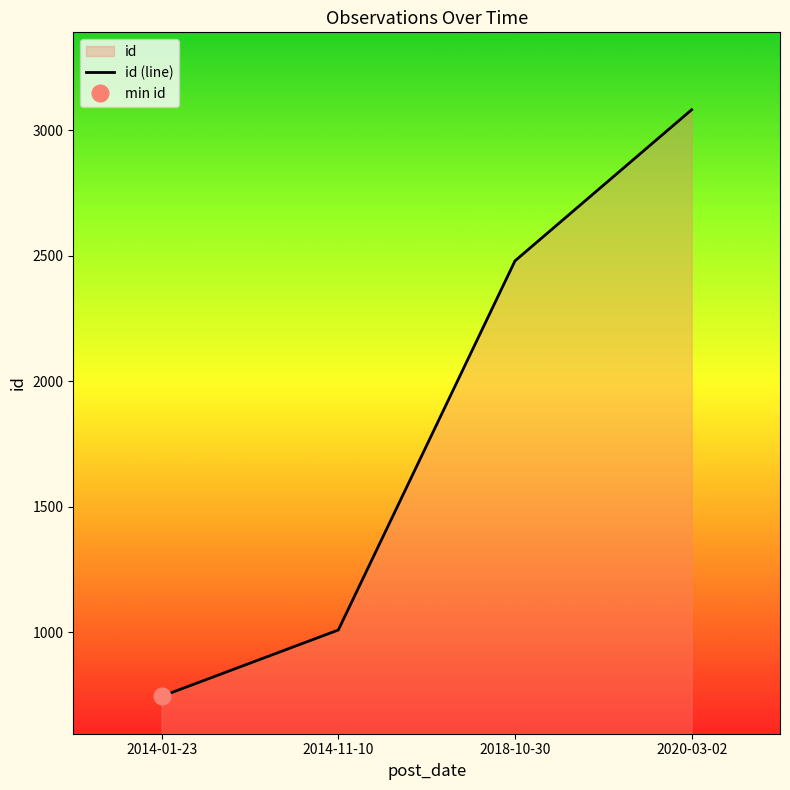

What is the difference between the maximum and minimum values?

2336